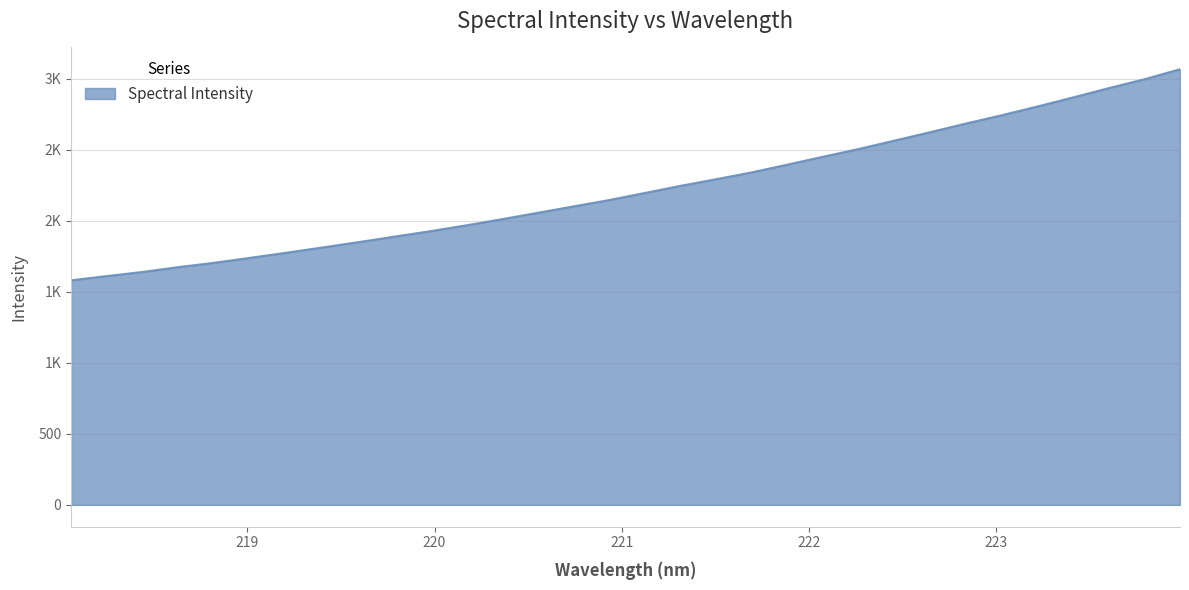

Does the chart display data point markers on the line(s)?

No